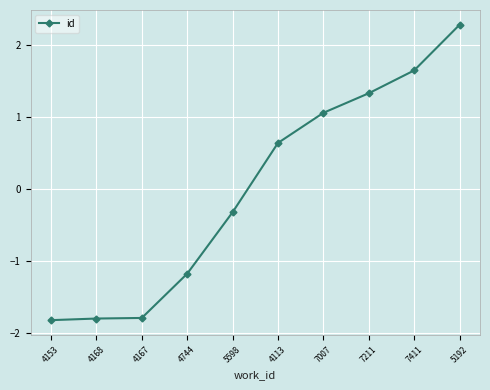

How many categories are shown in the chart?

10